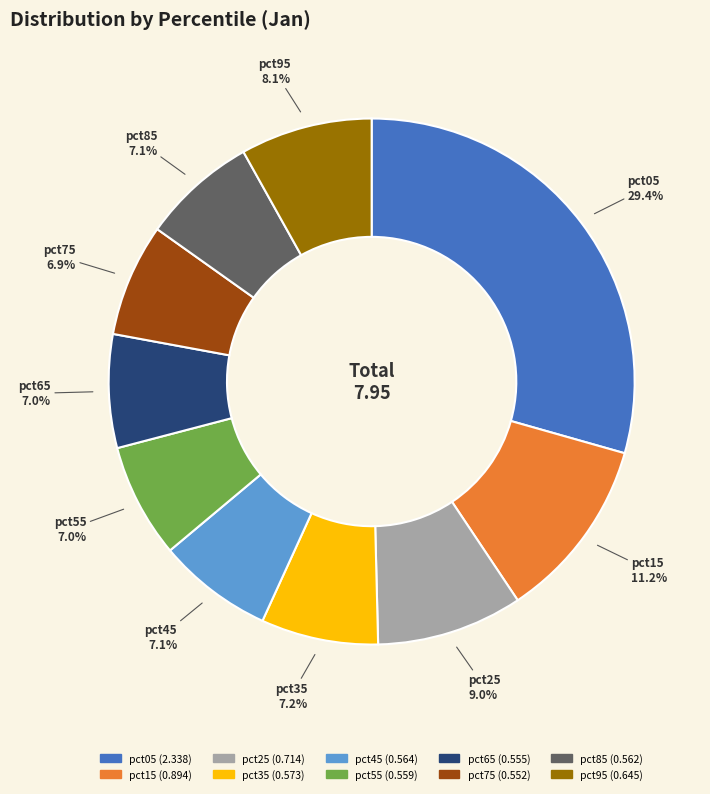

What is the largest slice in the pie chart?

pct05